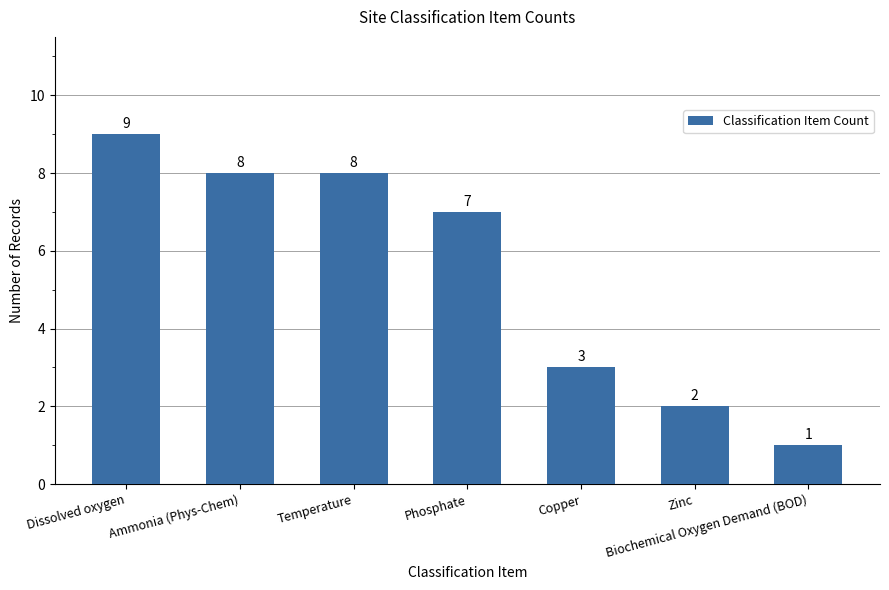

What is the change in value from Ammonia (Phys-Chem) to Copper?

-5